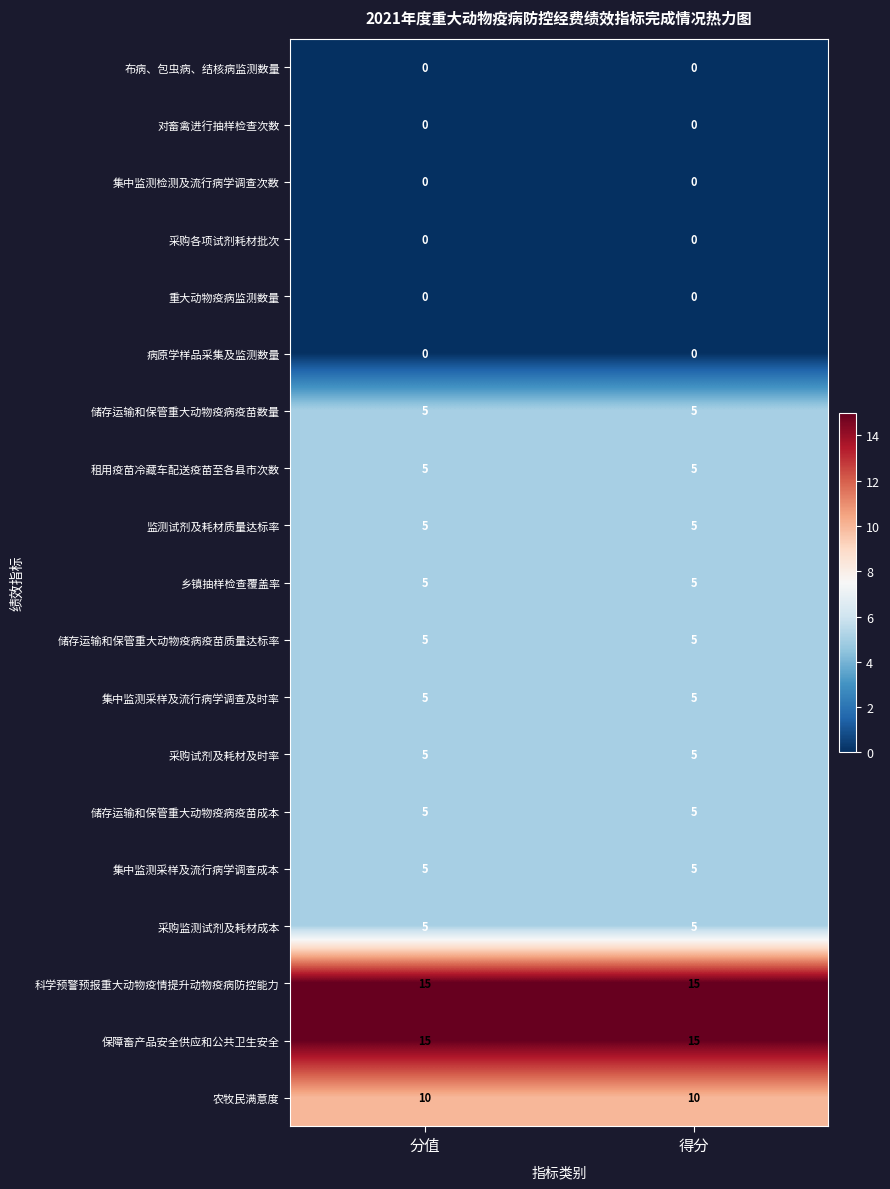

What is the total value across all series at 得分?

90